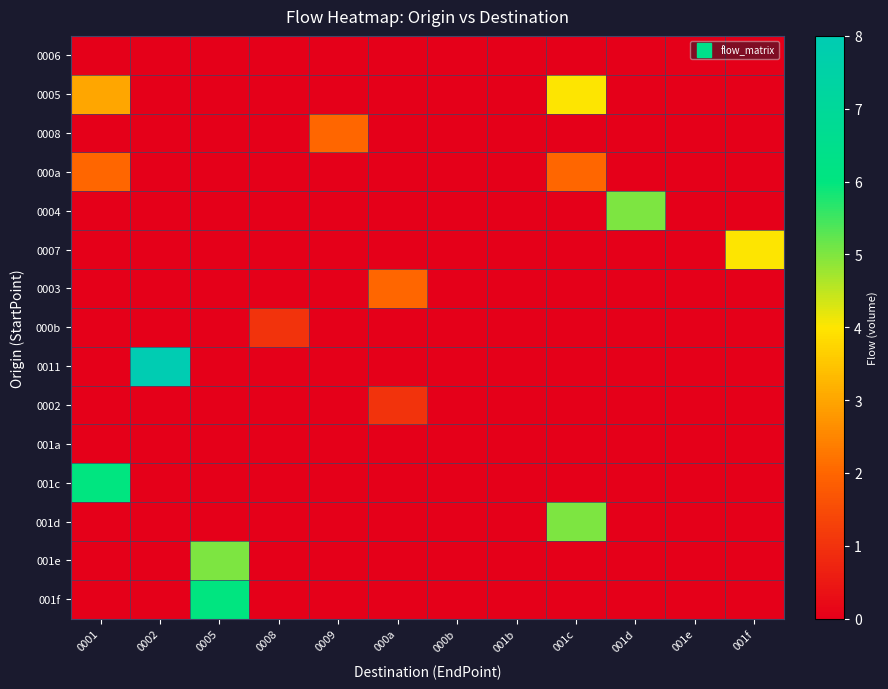

What is the greatest value displayed?

8